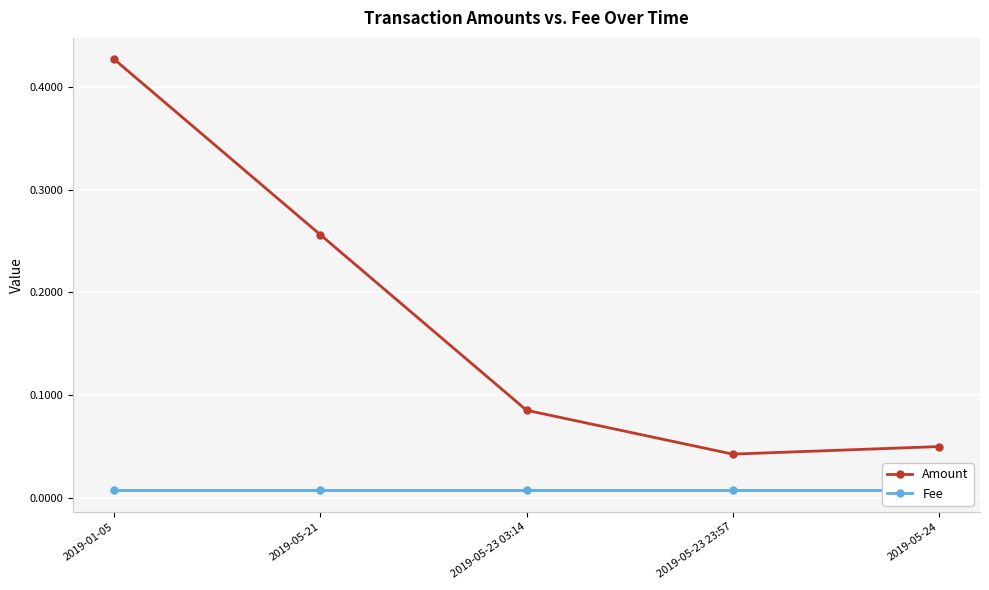

True or false: Fee and Amount cross at least once.

False